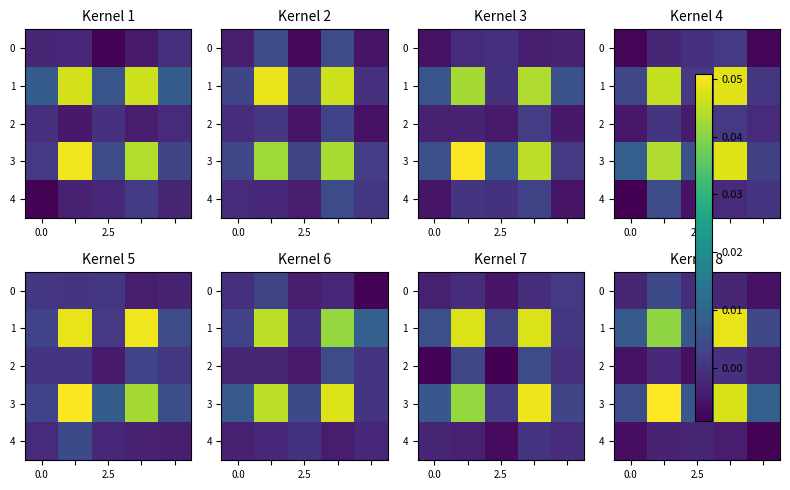

True or false: row_2 has a value of -0.0 at 3.

False